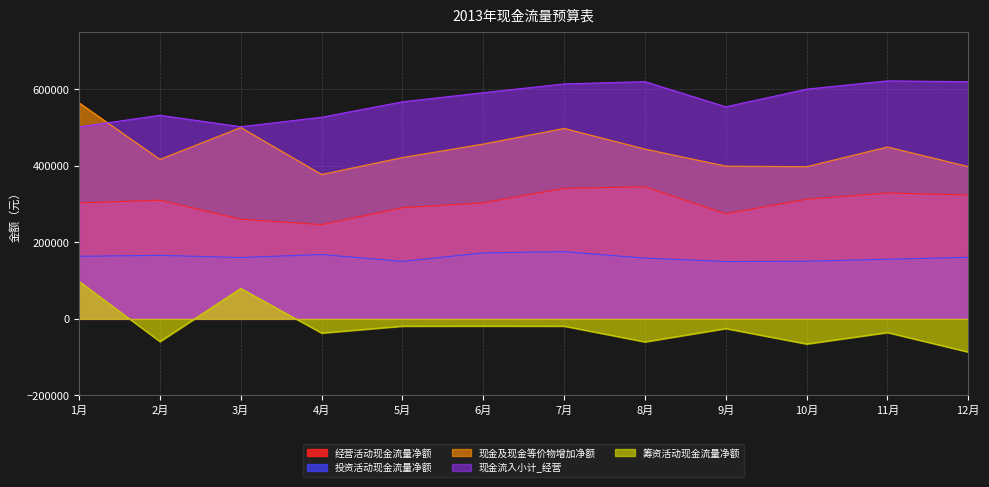

At which label is 现金流入小计_经营 closest to 561500?

5月